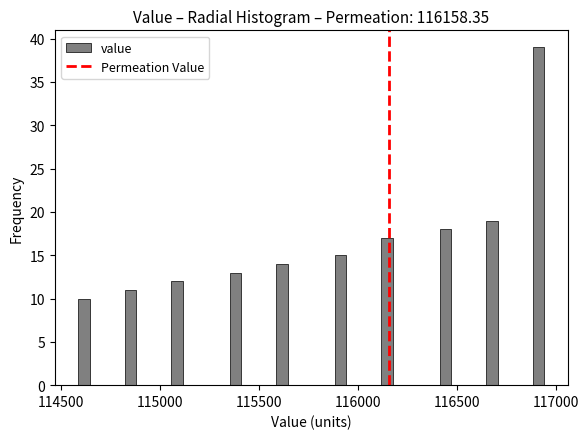

Around what value on the x-axis is the tallest bar? Give the approximate position of its centre, as read against the axis.

116900